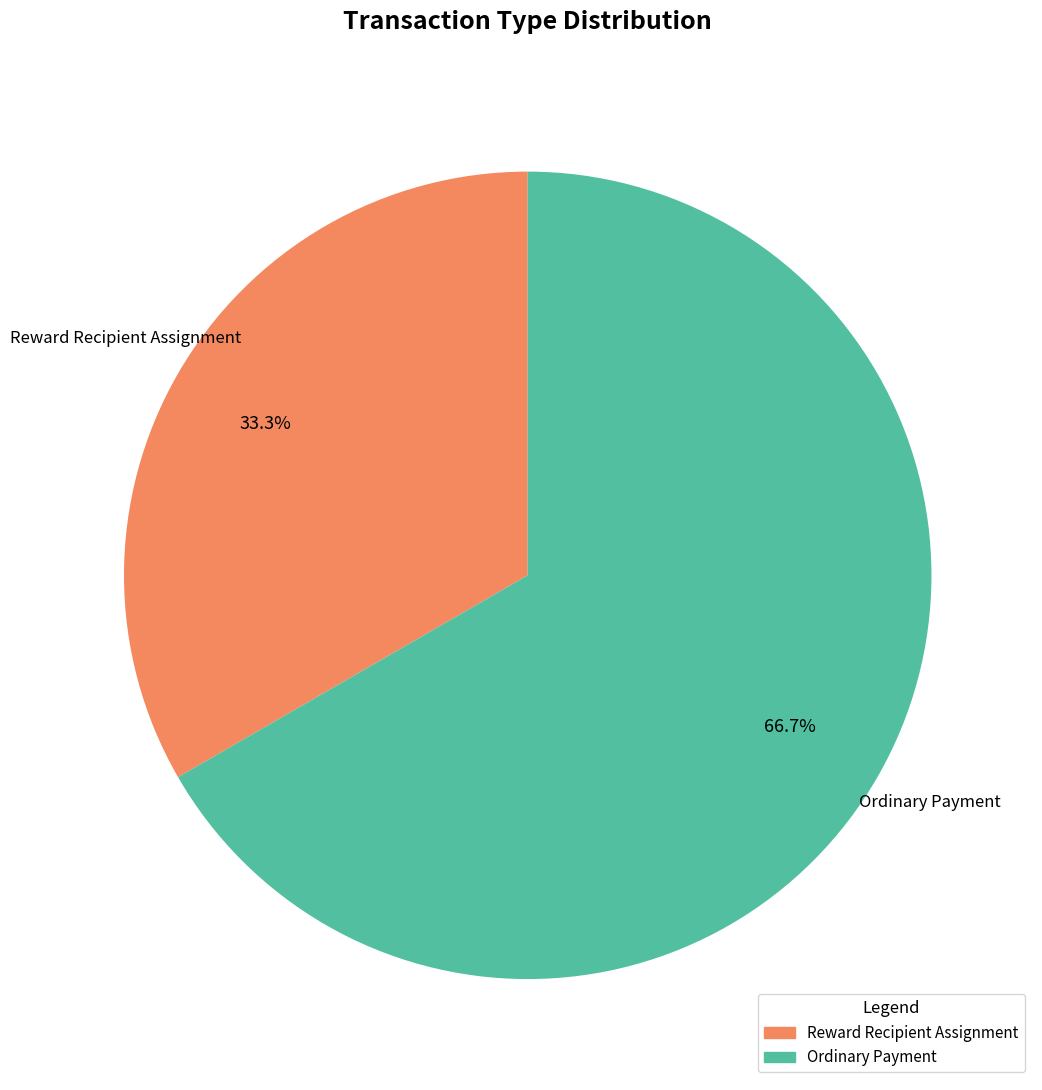

Is there any slice that represents more than half of the pie?

Yes